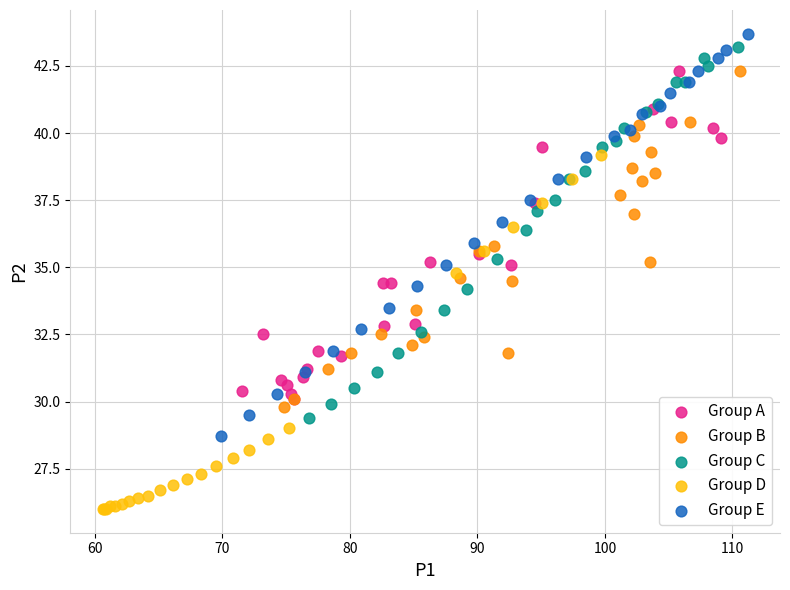

Which series has the widest spread of Y values?

Group E